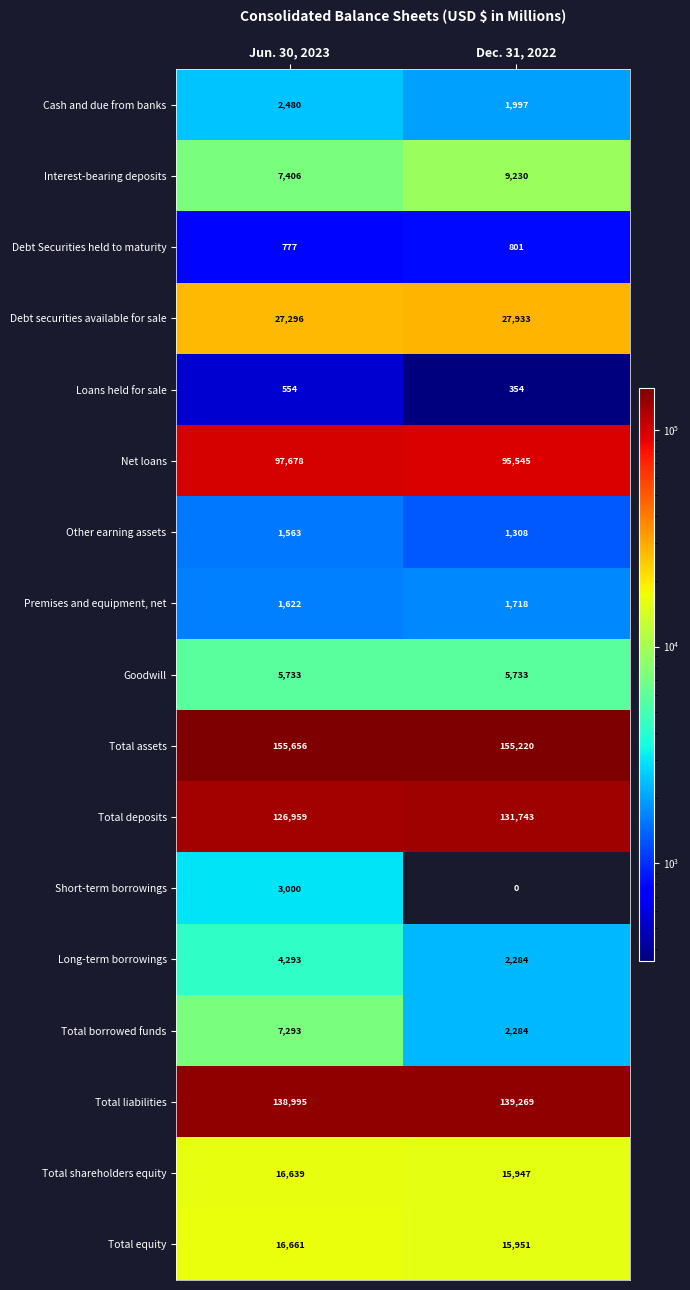

What is the sum of the Net loans values at Dec. 31, 2022 and Jun. 30, 2023?

193223